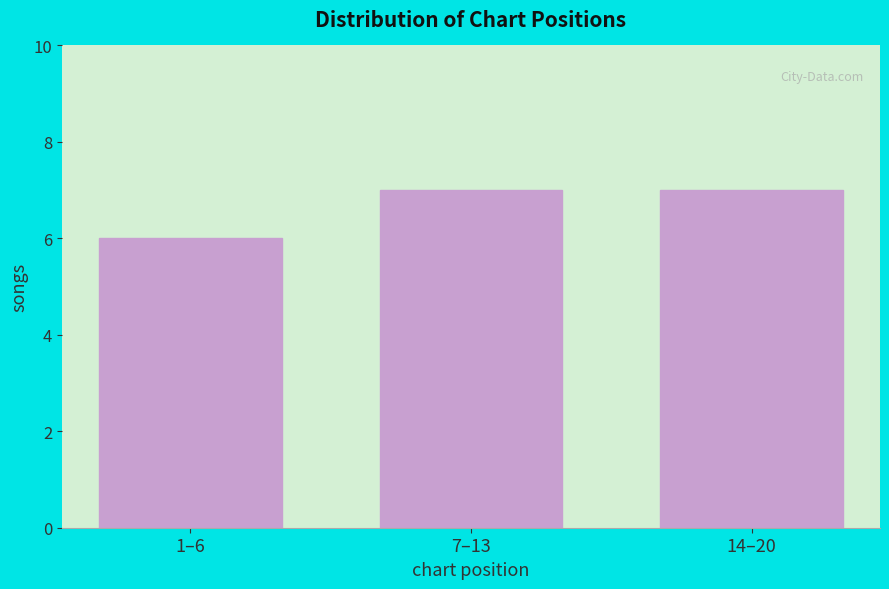

Reading left to right, extract all data points from this chart.

1–6=6	7–13=7	14–20=7